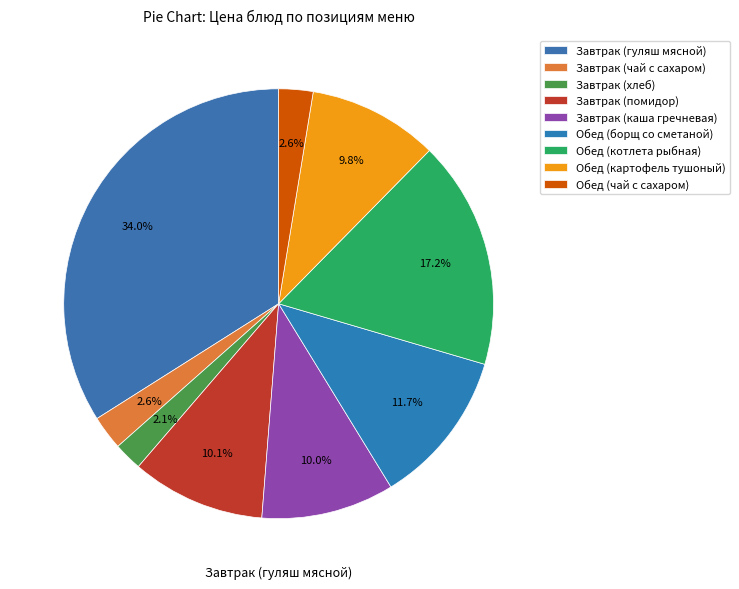

Is it true that Завтрак (помидор) is 1% of the pie?

False